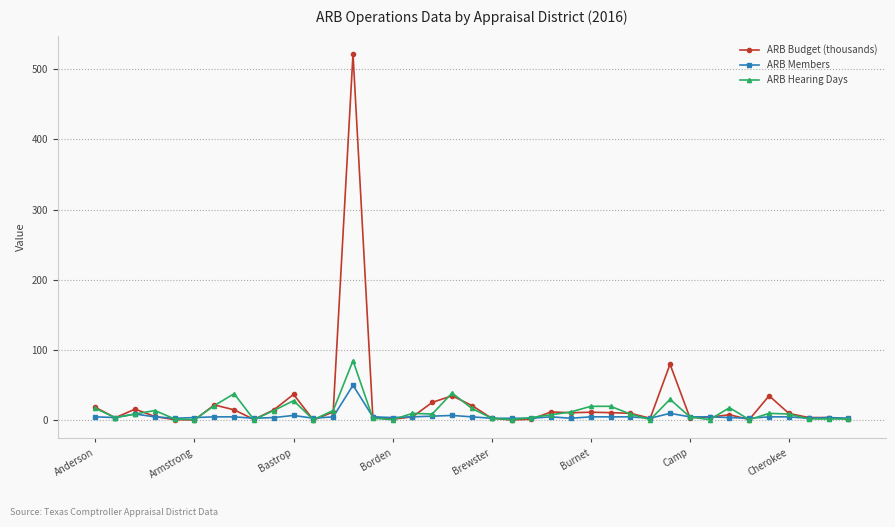

True or false: ARB Hearing Days has more than 1 interior local peaks.

True